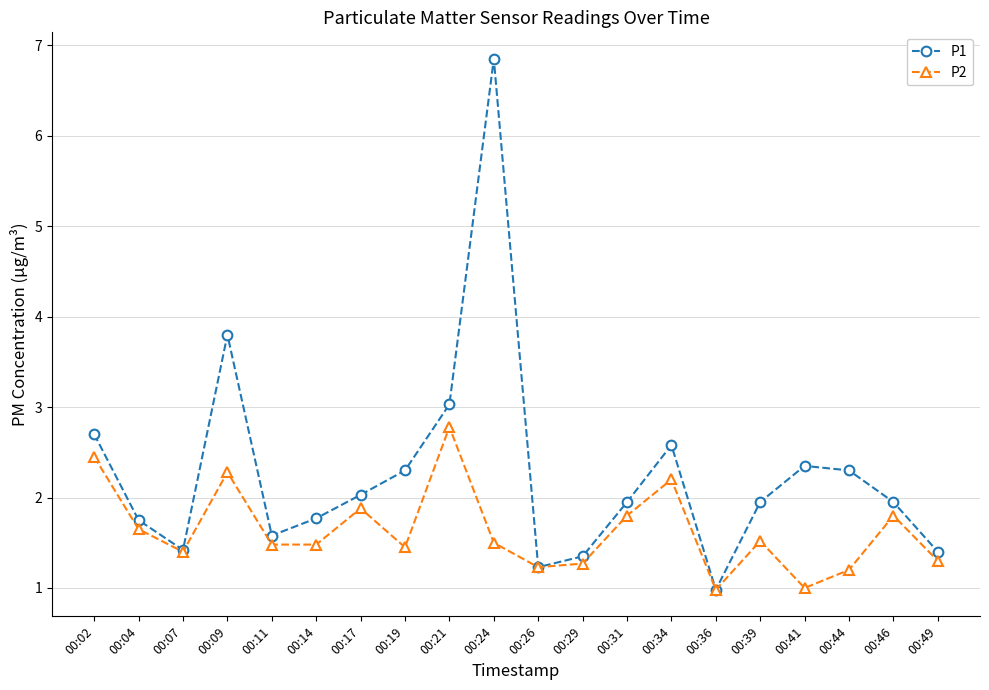

Which series has the largest total across all categories?

P1